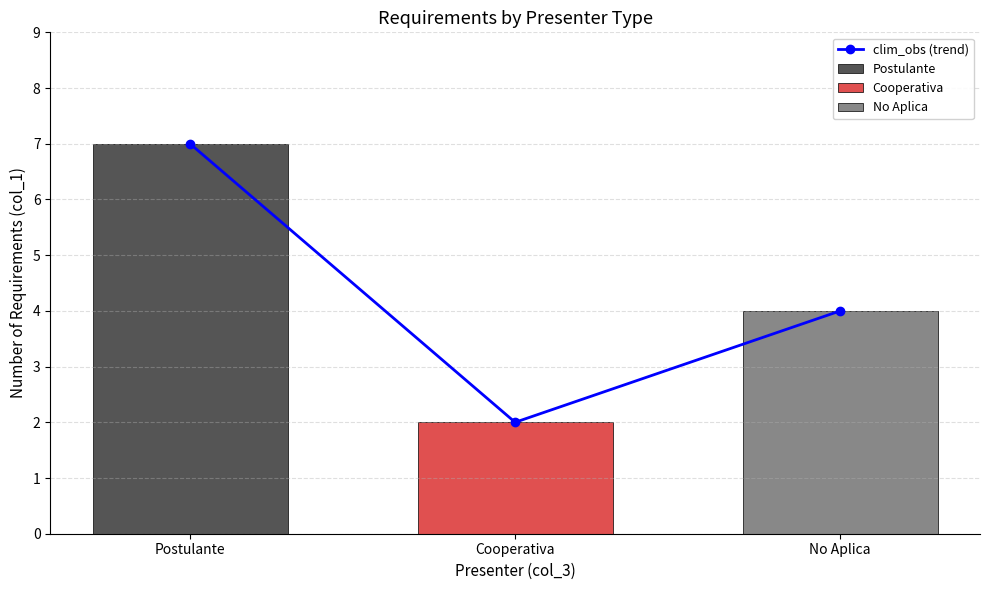

What is the change in value from Postulante to No Aplica?

-3